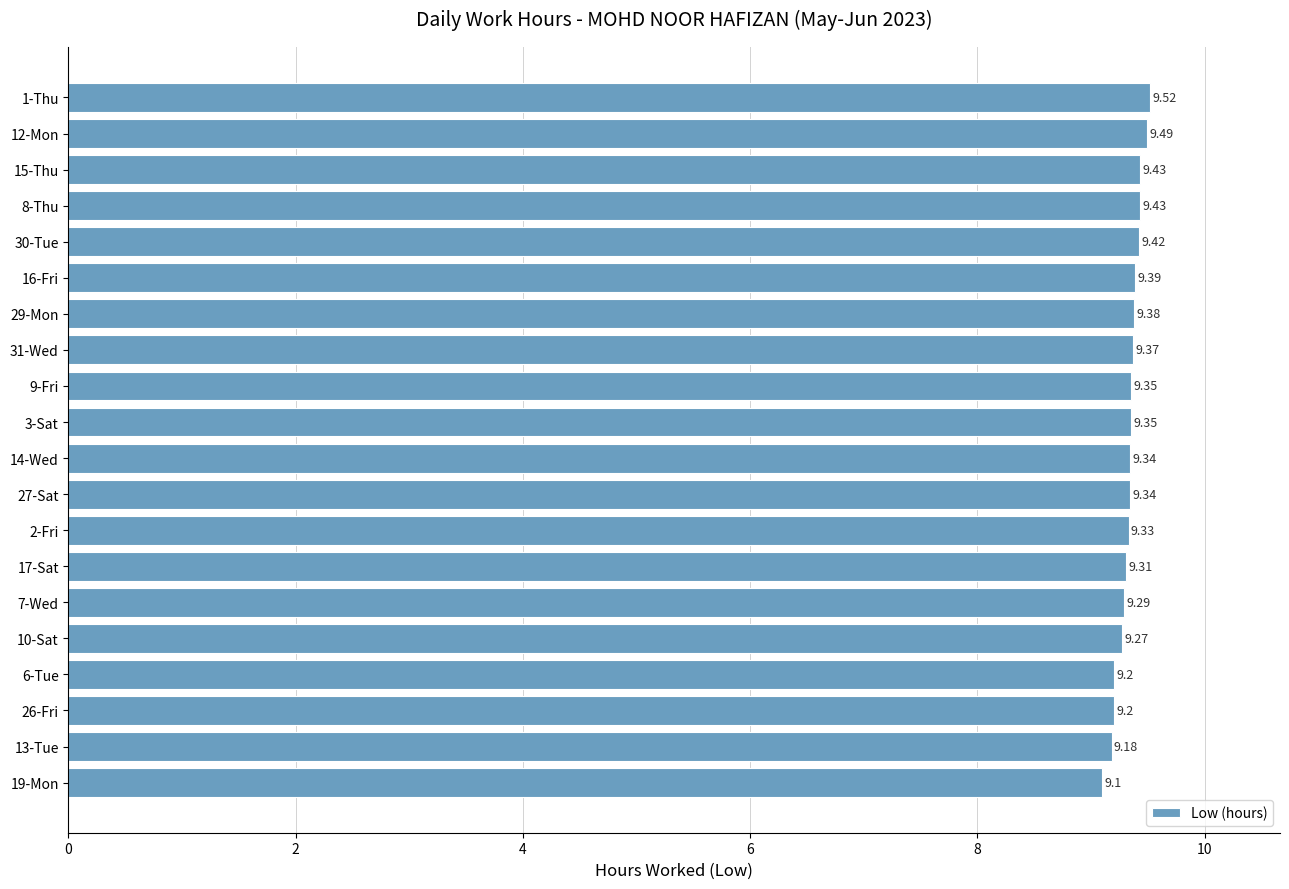

At which category does the chart reach its peak across all series?

1-Thu